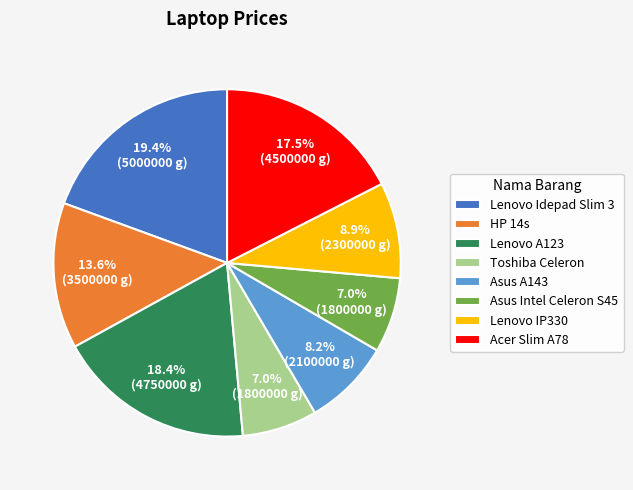

To the nearest percent, what is the combined percentage of Toshiba Celeron and Lenovo A123?

25%